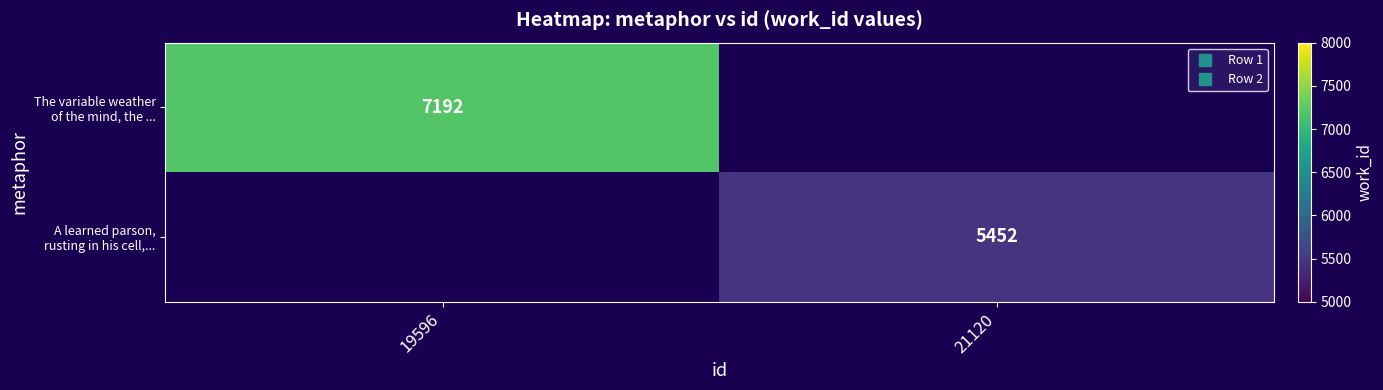

Which series has the widest spread of values?

The variable weather of the mind, the ...